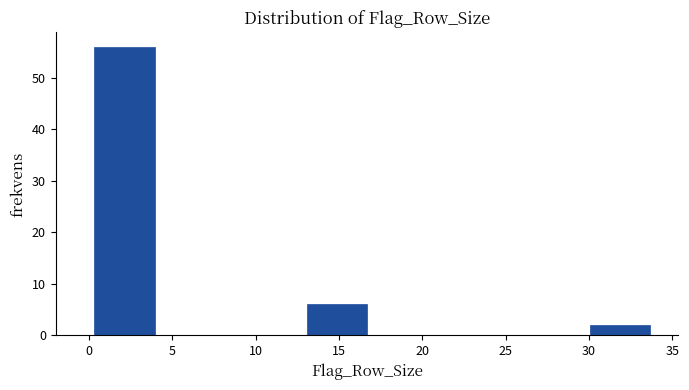

Reading left to right, transcribe this chart: for each bar, give the range it covers on the x-axis and its height. Neither the bar edges nor the heights are printed on the chart, so give them approximately, as read against the axes.

0.00 to 4.25: 56
4.25 to 8.50: 0
8.50 to 12.75: 0
12.75 to 17.00: 6
17.00 to 21.25: 0
21.25 to 25.50: 0
25.50 to 29.75: 0
29.75 to 34.00: 2